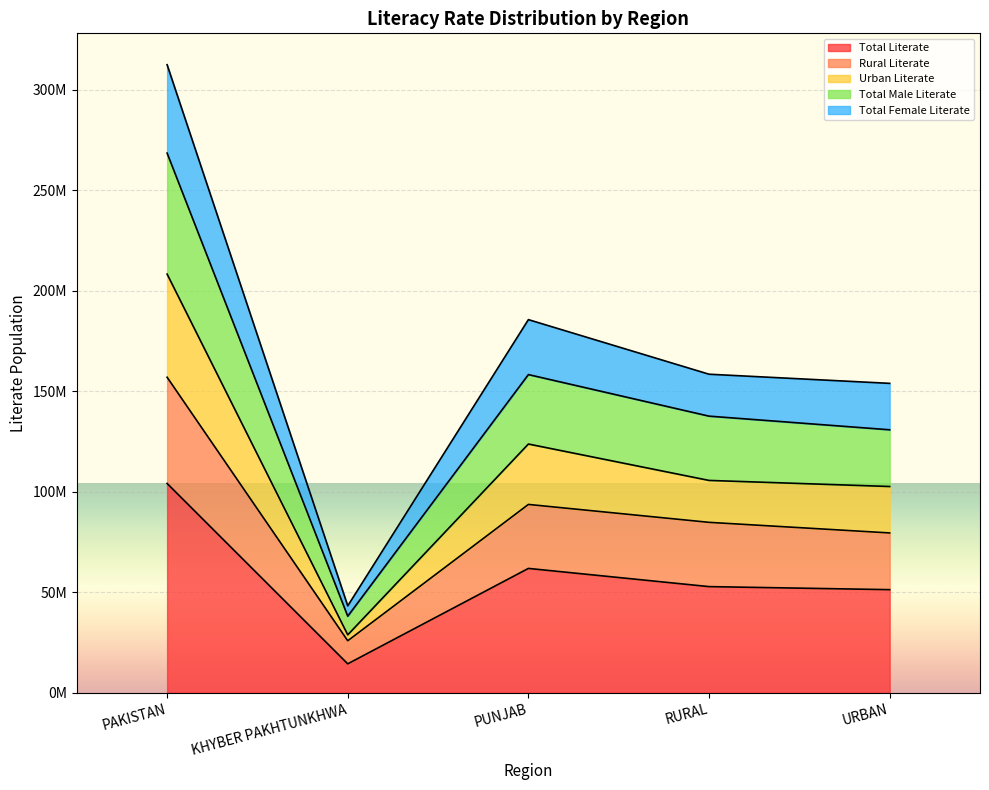

What is the smallest value displayed?

14420285